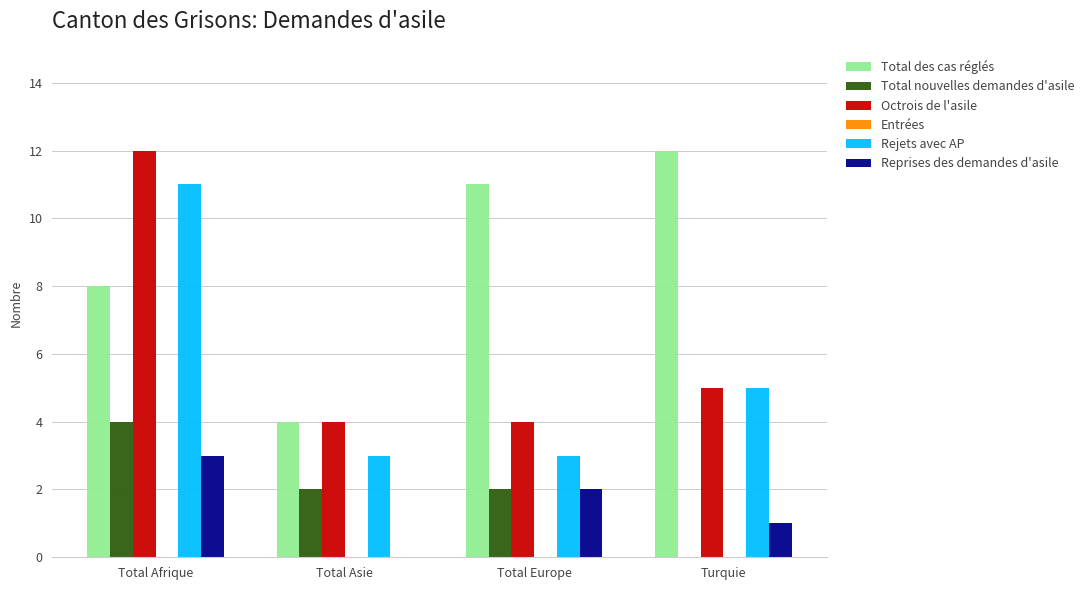

Reading left to right, extract all data points from this chart.

Total des cas réglés: Total Afrique=8	Total Asie=4	Total Europe=11	Turquie=12
Total nouvelles demandes d'asile: Total Afrique=4	Total Asie=2	Total Europe=2	Turquie=0
Octrois de l'asile: Total Afrique=12	Total Asie=4	Total Europe=4	Turquie=5
Rejets avec AP: Total Afrique=11	Total Asie=3	Total Europe=3	Turquie=5
Reprises des demandes d'asile: Total Afrique=3	Total Asie=0	Total Europe=2	Turquie=1